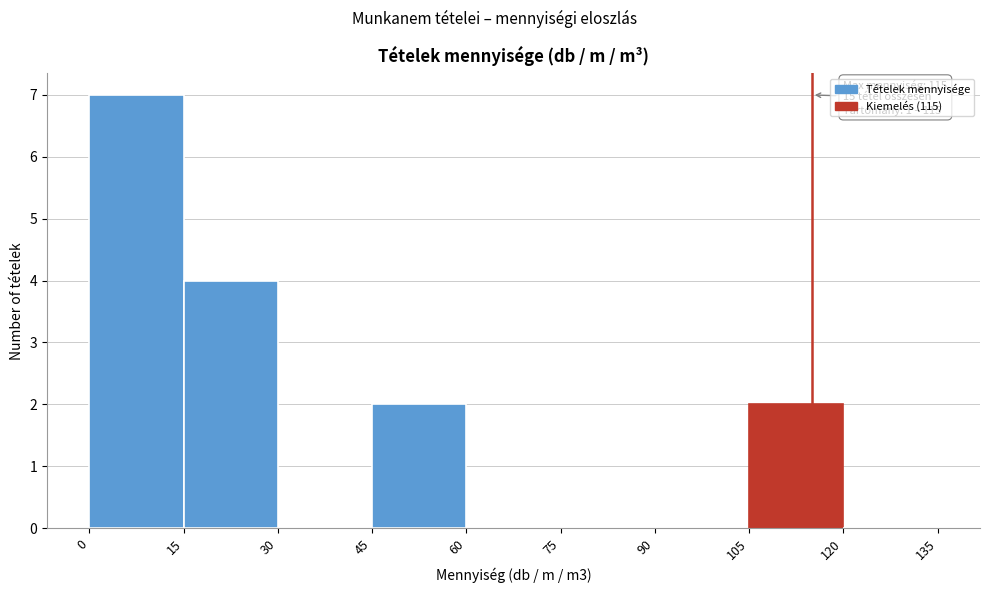

Which range on the x-axis has the tallest bar?

0 to 15